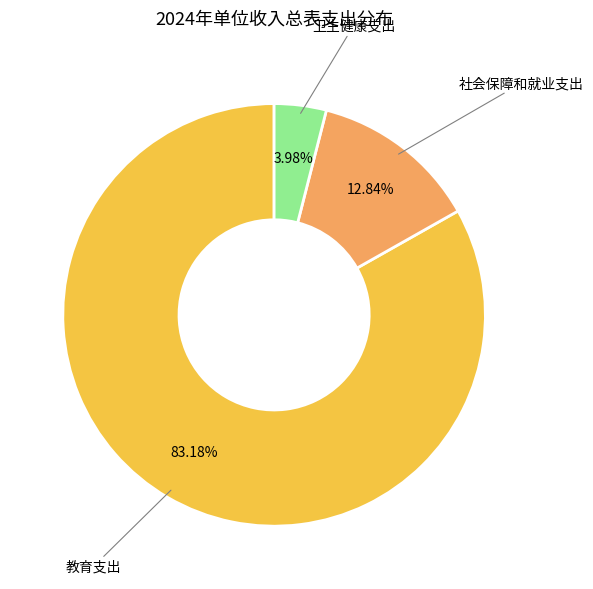

Count the number of slices in the pie.

3